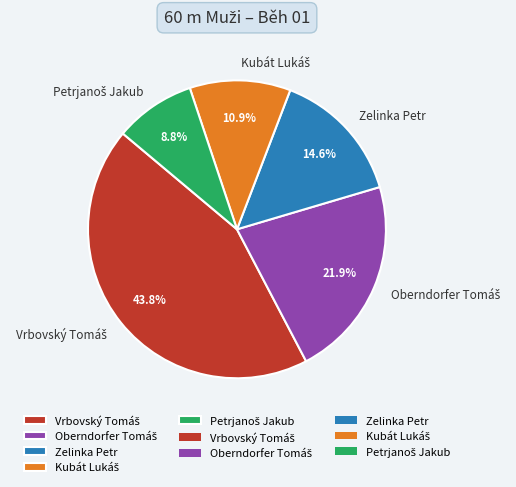

To the nearest percent, what portion does Zelinka Petr represent?

15%